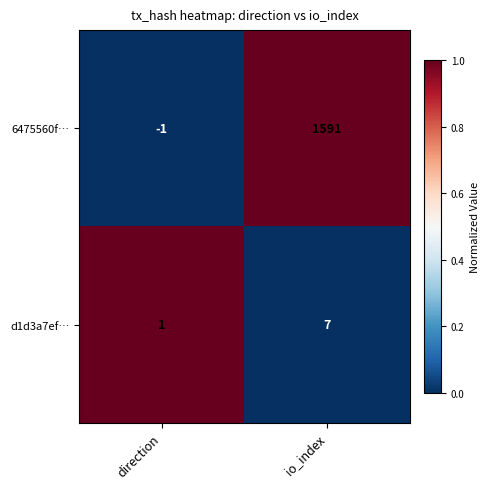

What is the average value of the d1d3a7ef… series?

4